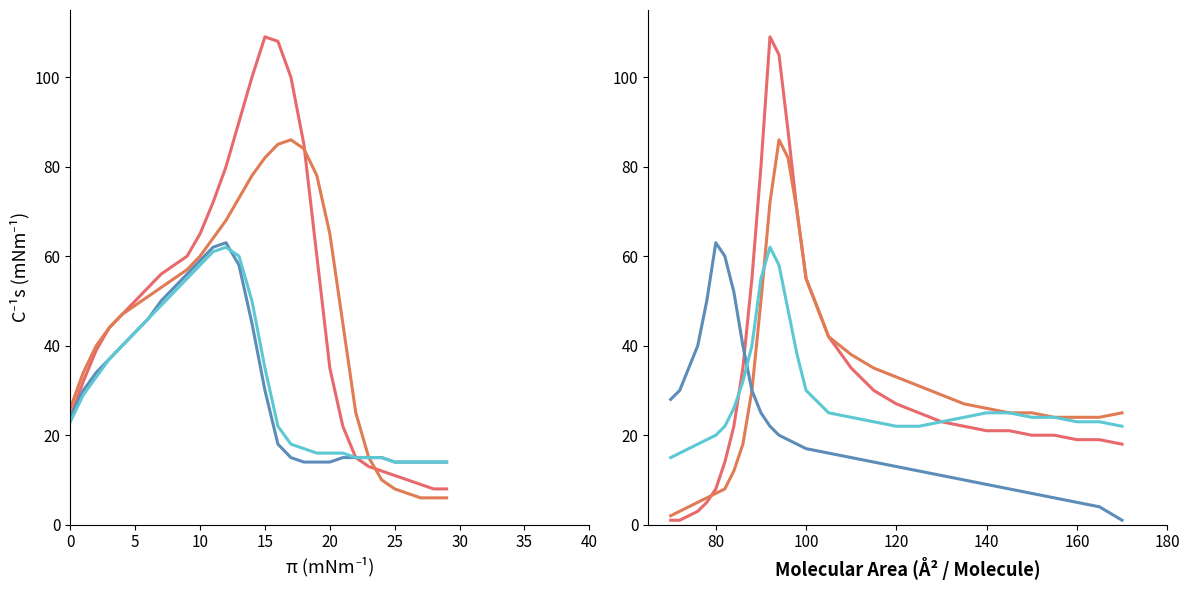

Rank the series by their average value, from highest to lowest.

Series I, Series J, Series L, Series K